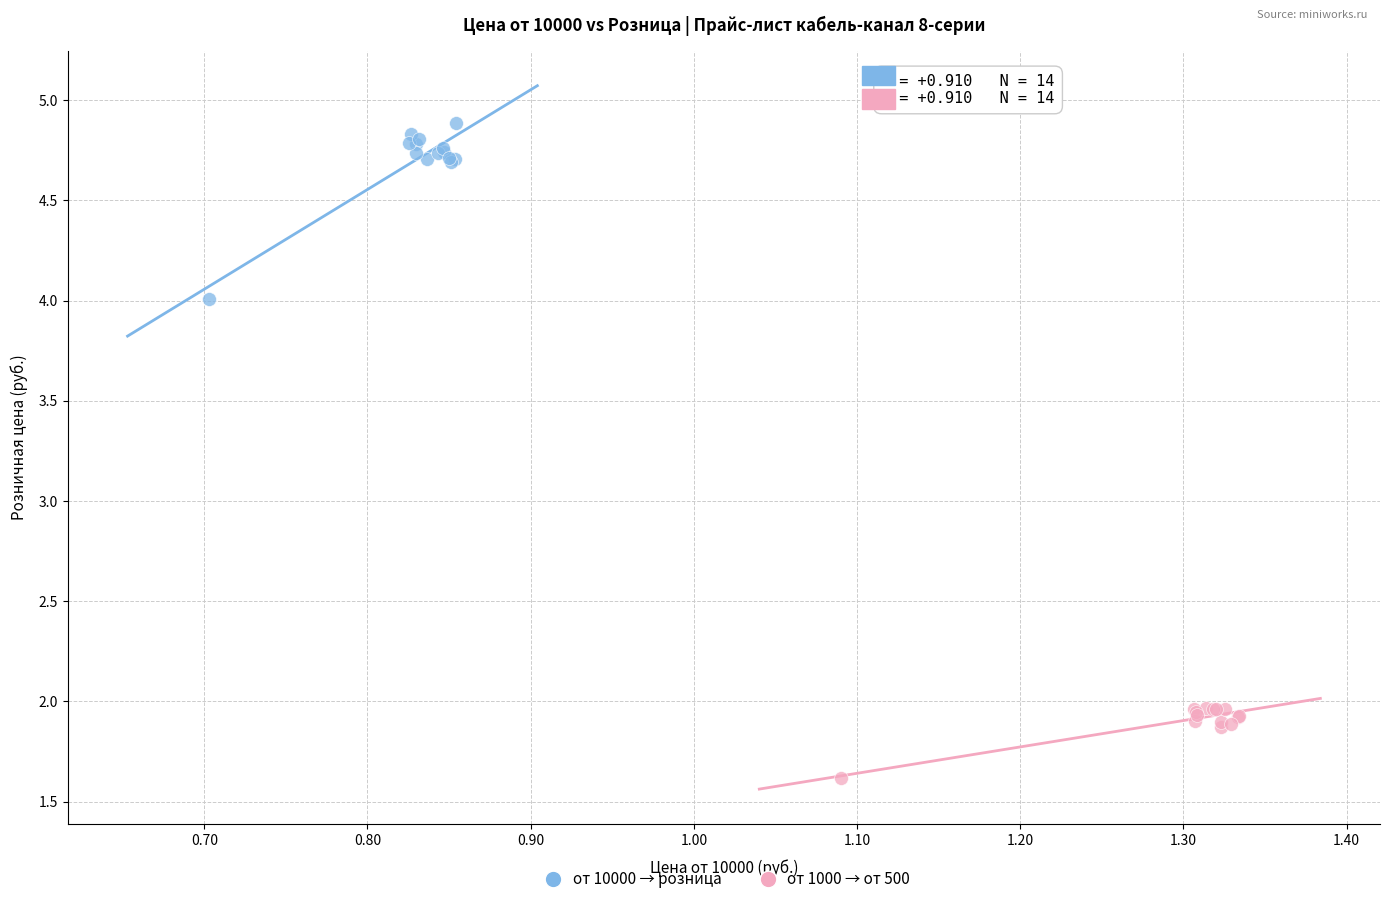

Which series has the widest spread of Y values?

от 10000 → розница